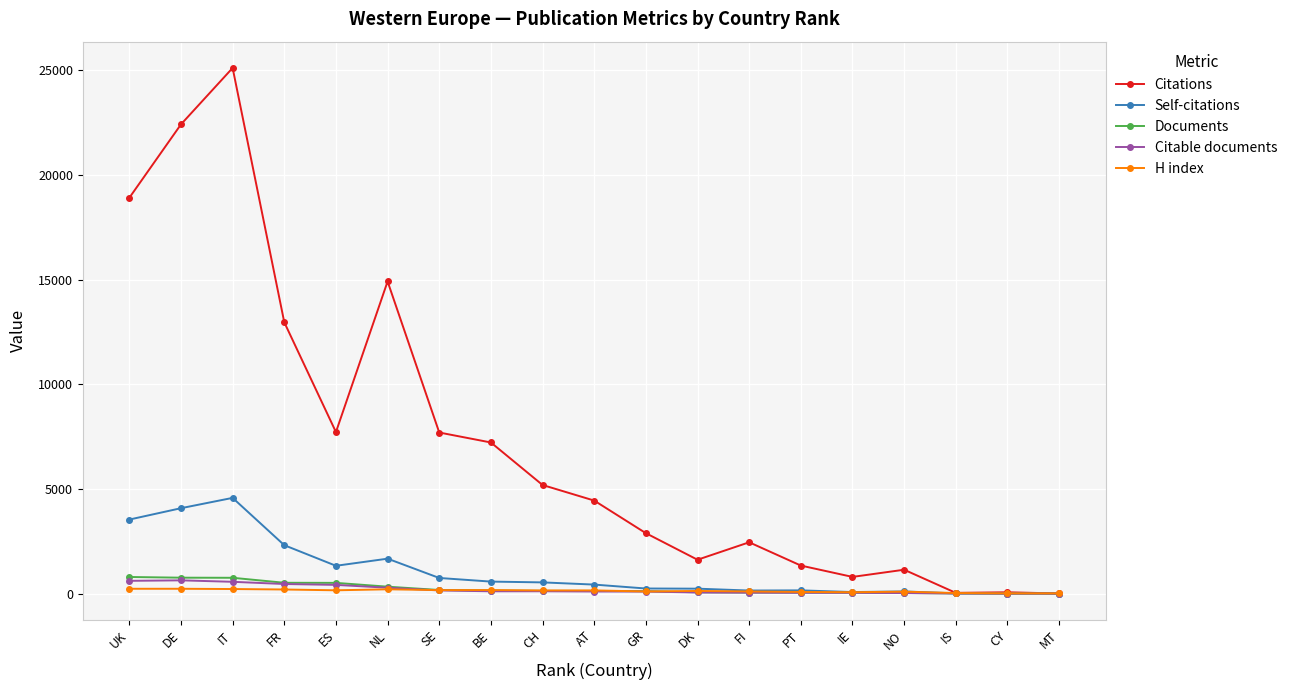

What is the label of the 13th point from the right?

SE